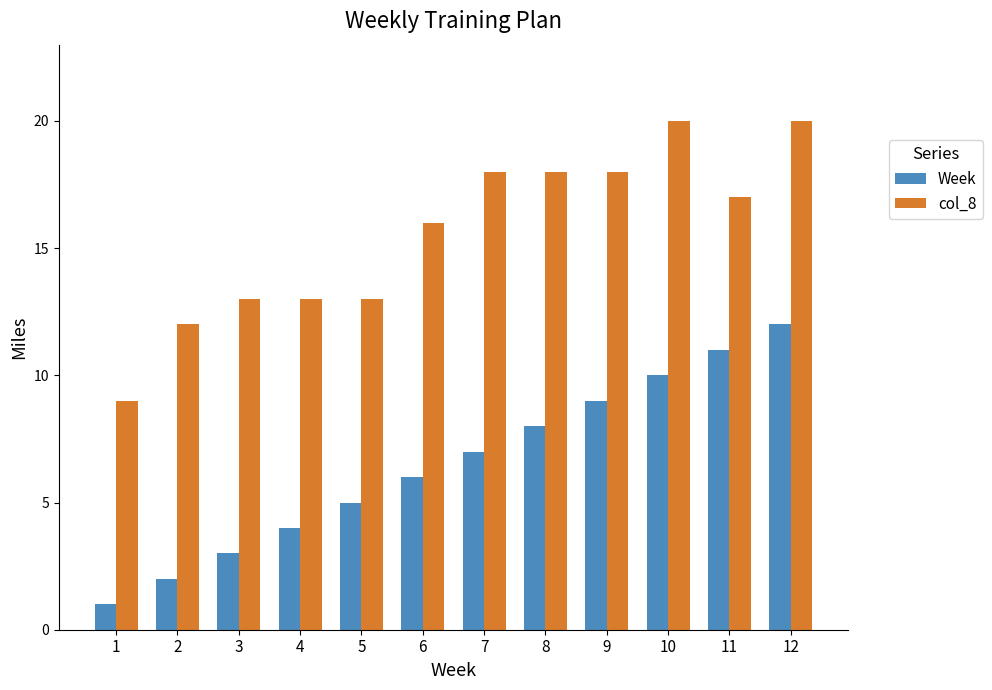

What is the maximum value shown in the chart?

20